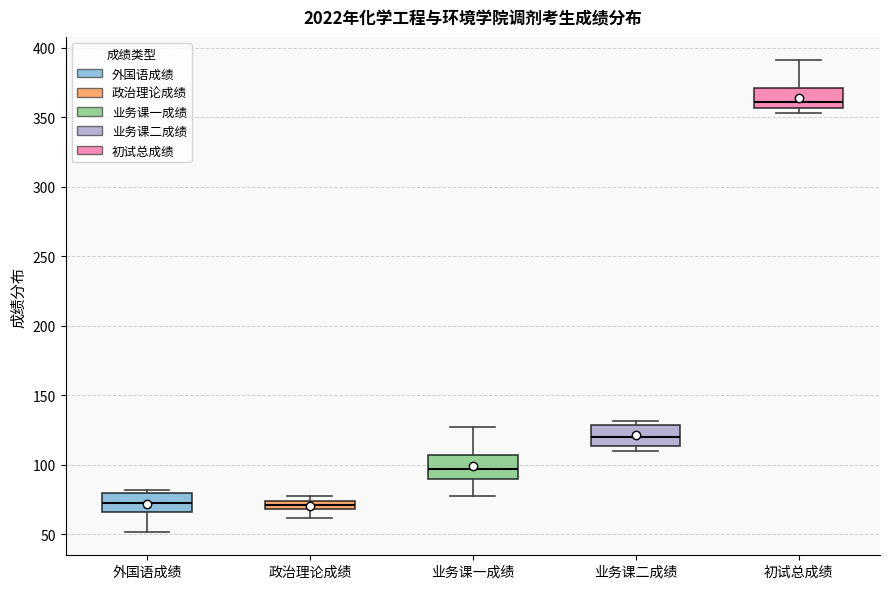

Where does the median line of the box for 业务课二成绩 sit on the y-axis? The values are not printed on the chart, so give them approximately, as read against the axis.

120